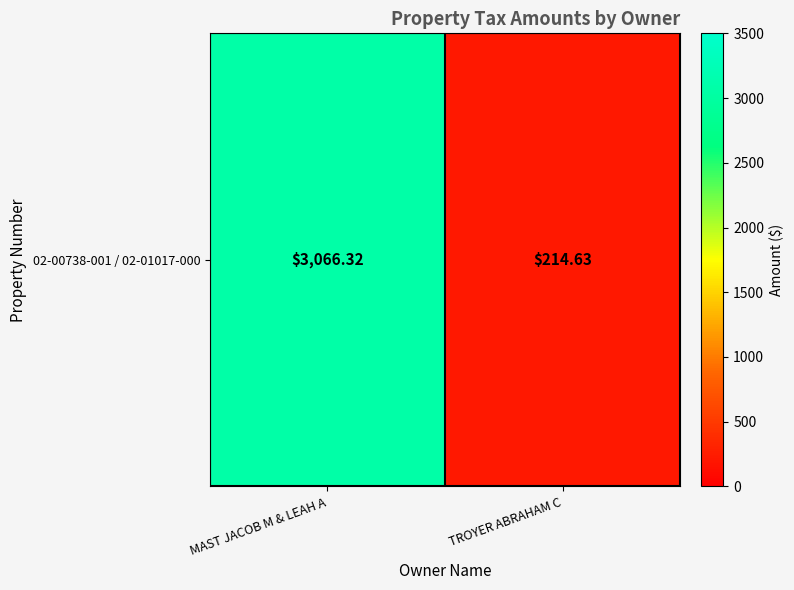

What is the minimum value shown in the chart?

214.6